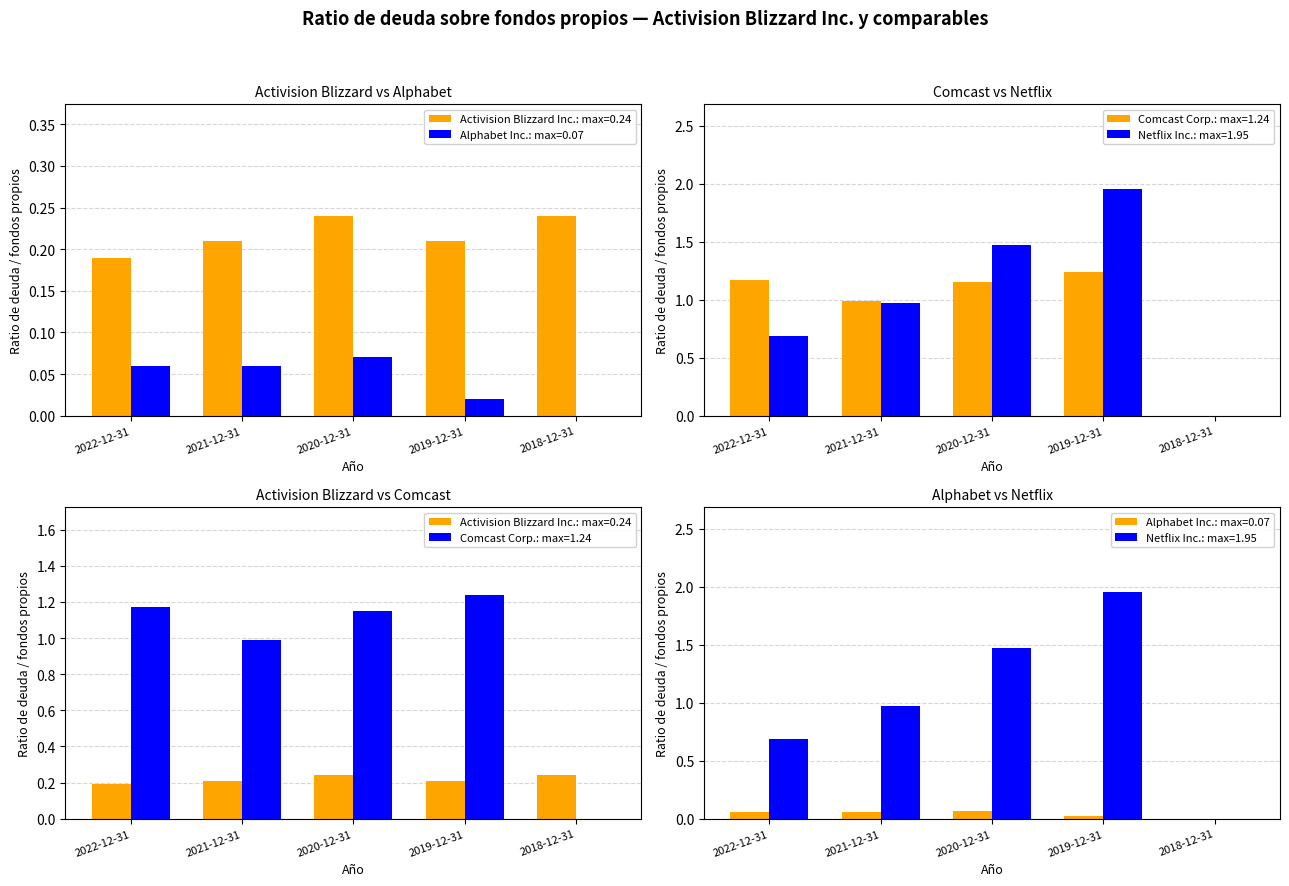

Is it true that Alphabet Inc. equals 0.0 at 2018-12-31?

False